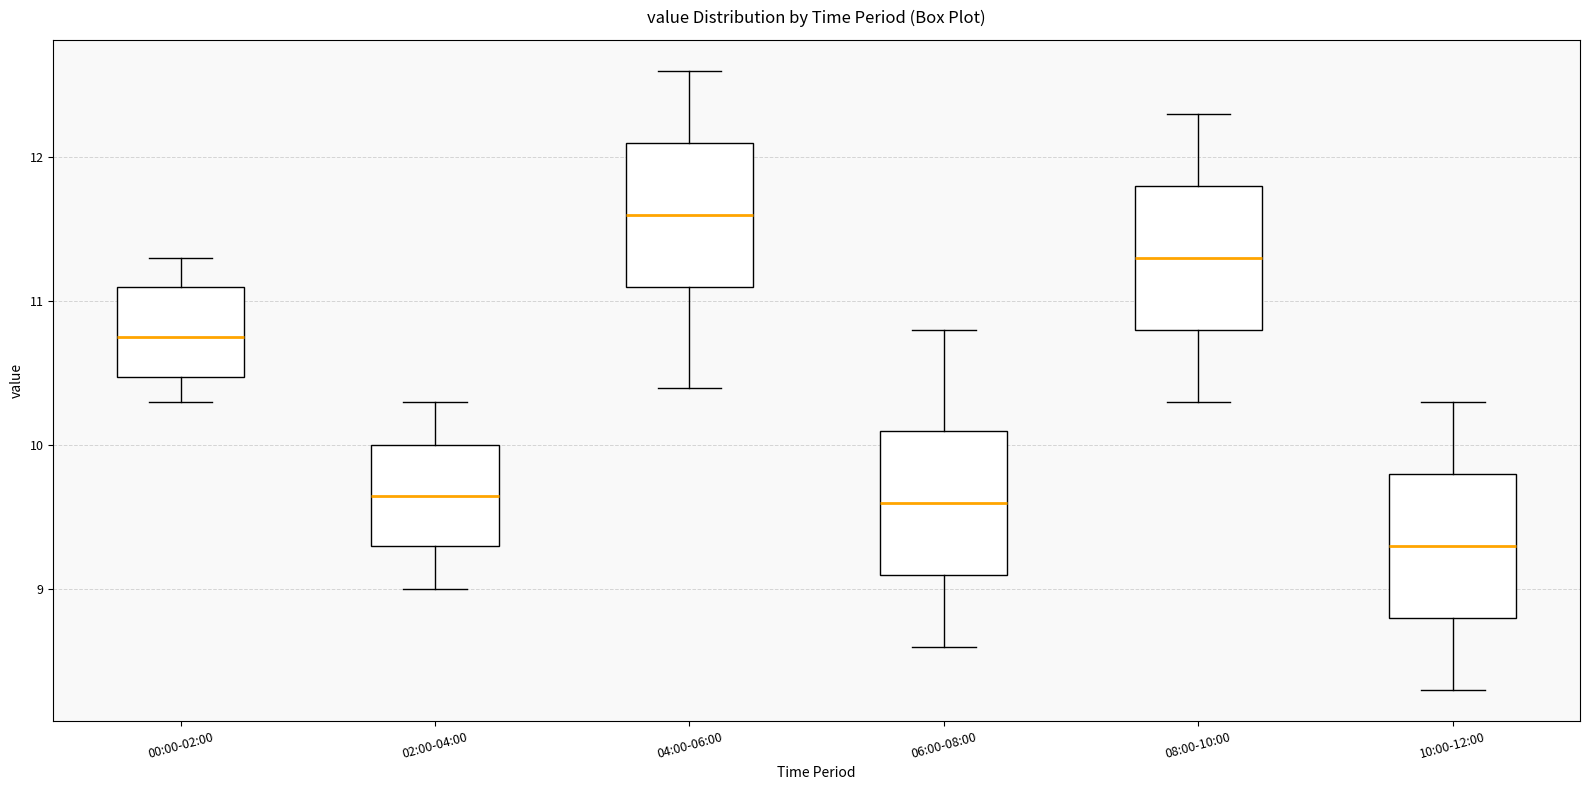

Where is the lower edge of the box for 02:00-04:00 on the y-axis? The values are not printed on the chart, so give them approximately, as read against the axis.

9.3